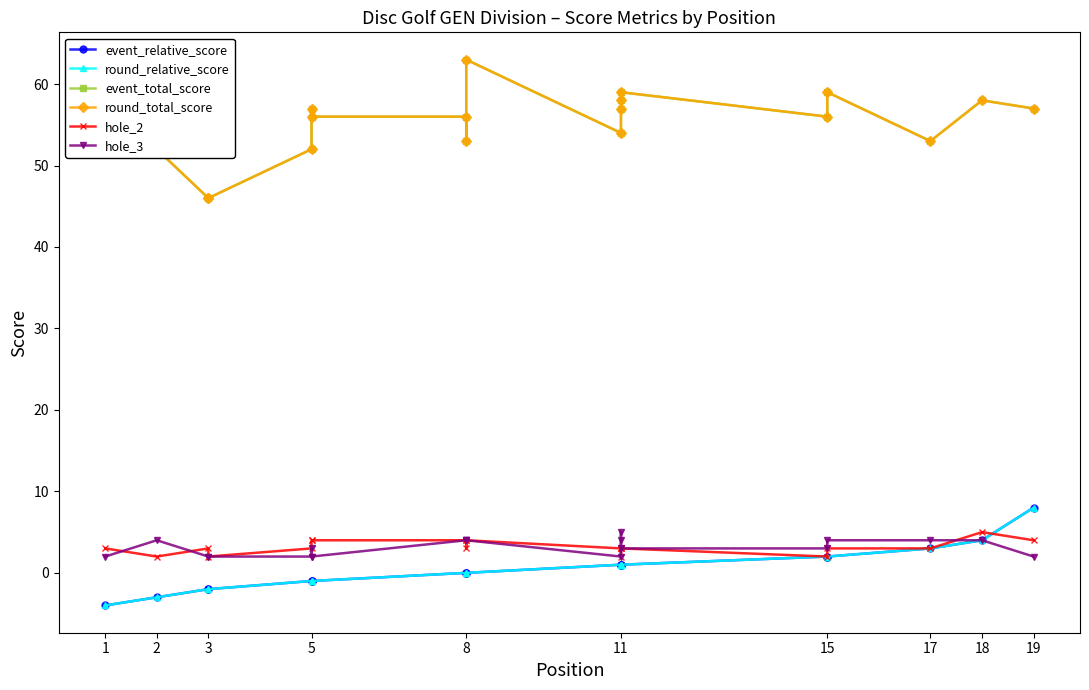

What is the label of the 2nd point from the left?

2